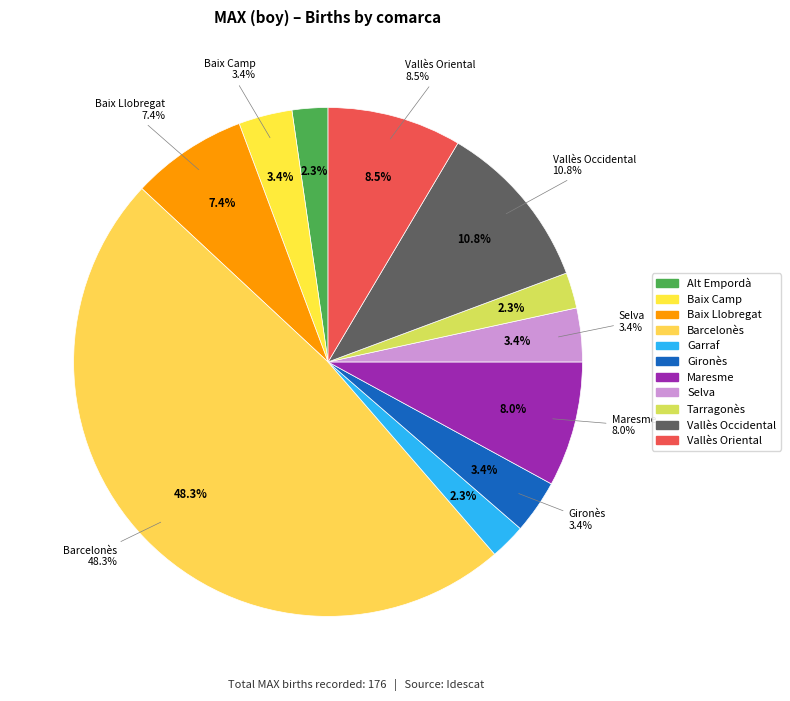

To the nearest percent, what is the difference between the Baix Llobregat and Vallès Occidental slice percentages?

3%